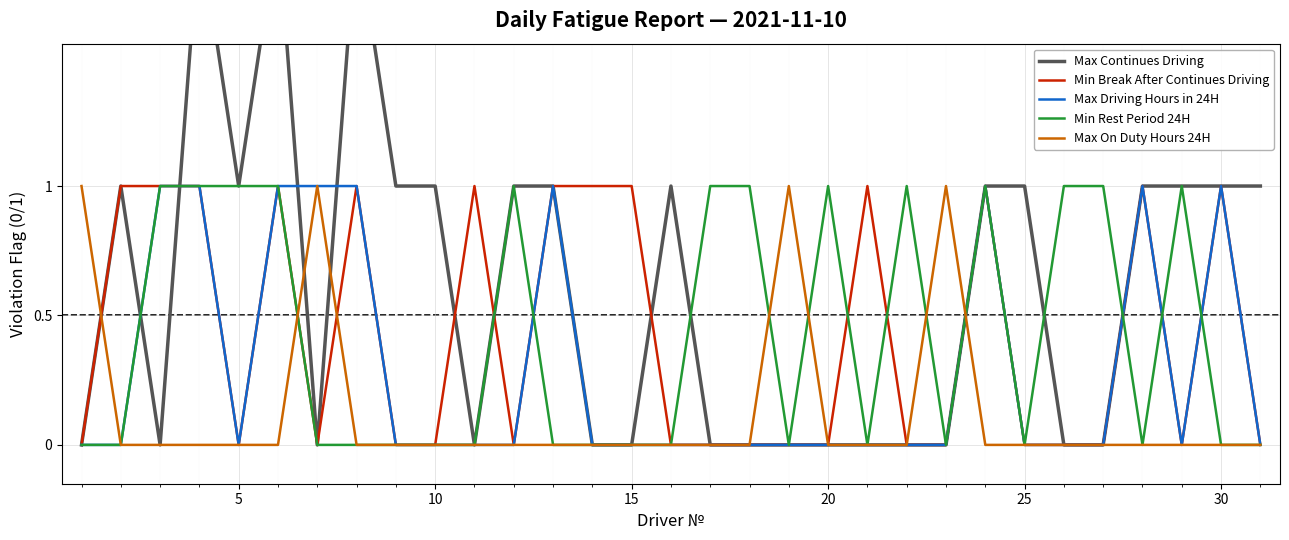

Does the chart display data point markers on the line(s)?

No